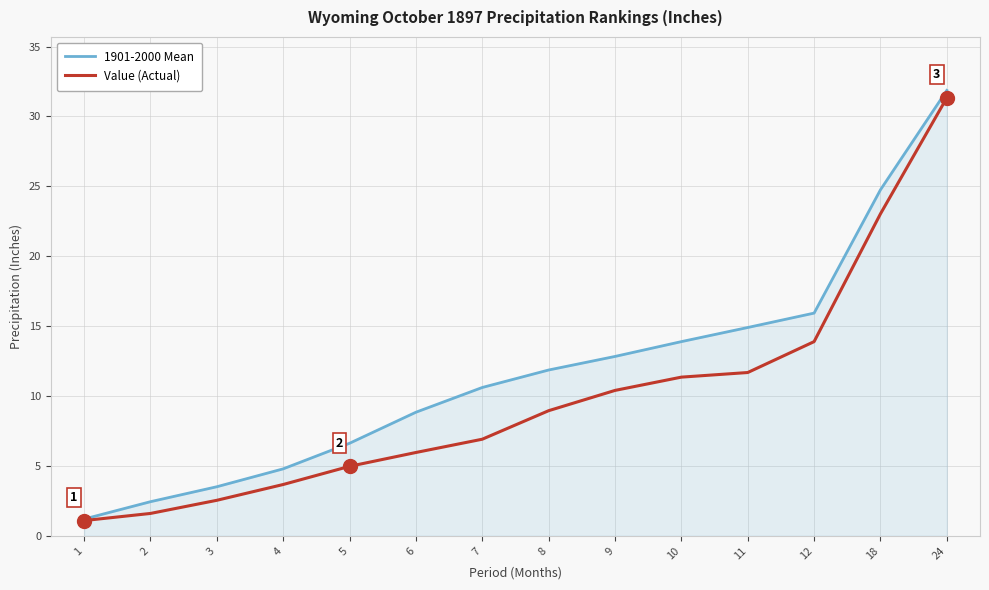

Read the 1901-2000 Mean value at 1.

1.2